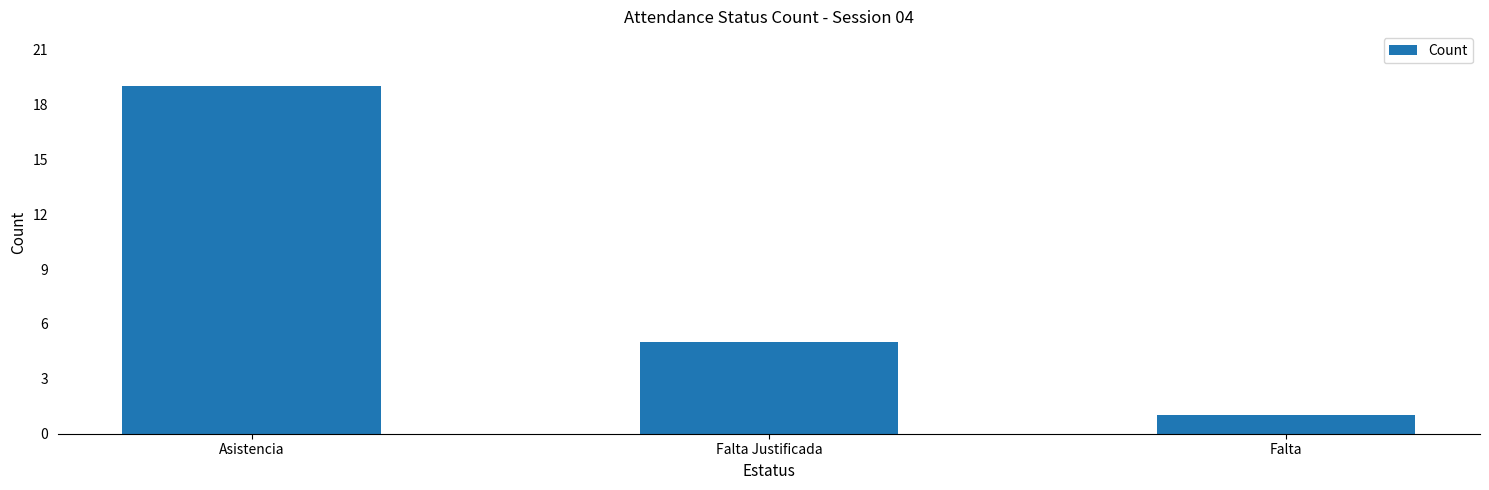

What is the sum of the values at Falta and Falta Justificada?

6